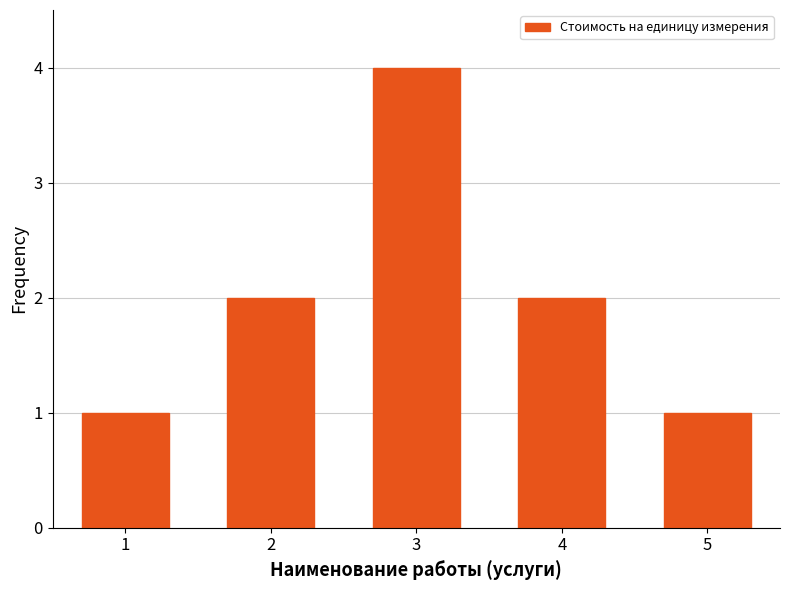

Reading left to right, what are all the values shown in this chart?

1=1	2=2	3=4	4=2	5=1